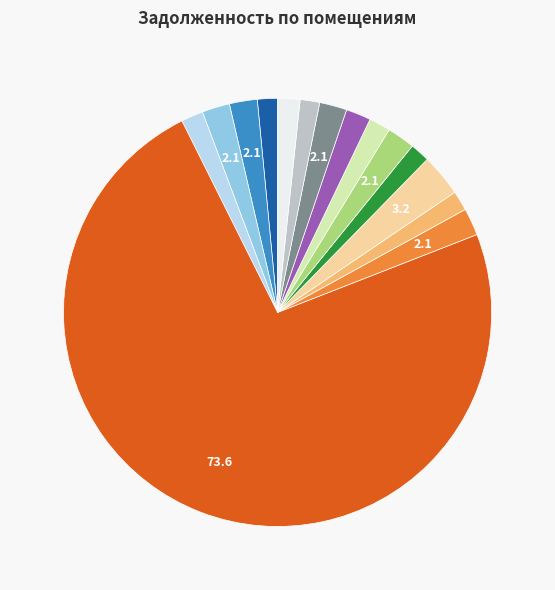

Does any single category account for the majority?

Yes